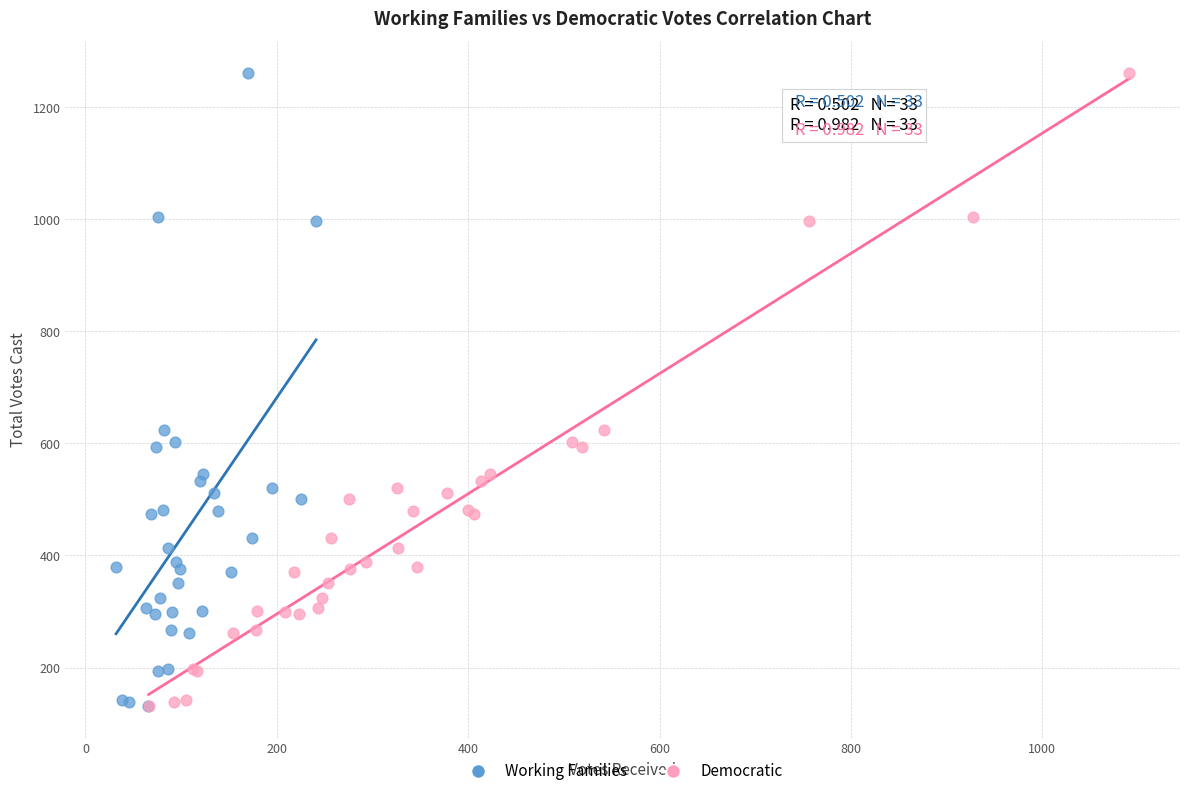

What are all the series names shown in the legend?

Working Families, Democratic